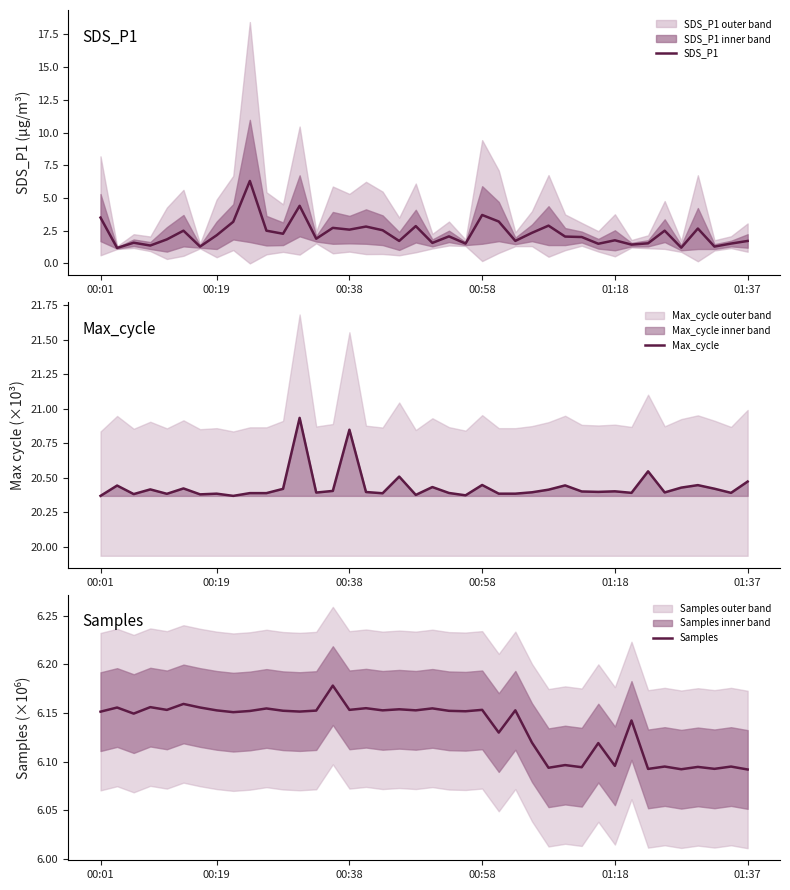

What are all the series names shown in the legend?

SDS_P1, Max_cycle, Samples